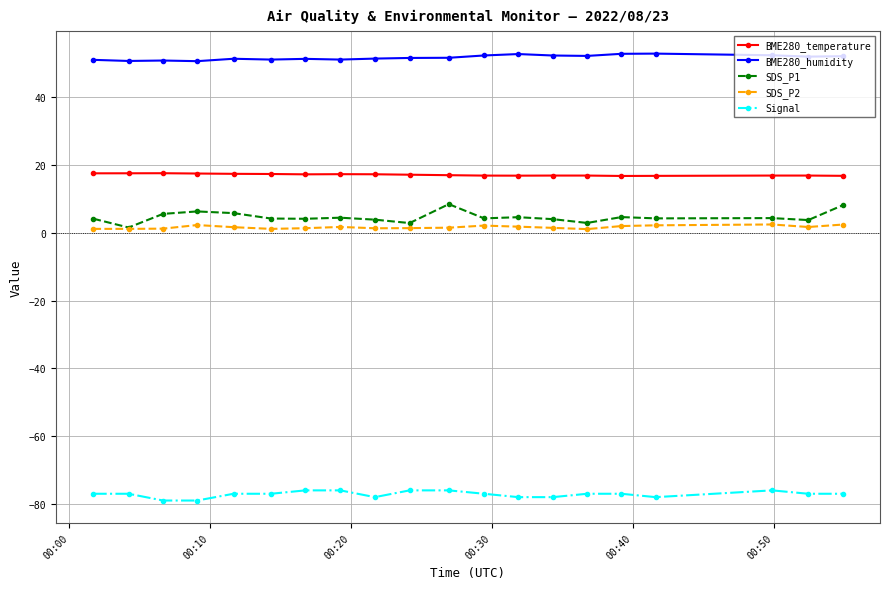

True or false: Signal and BME280_temperature intersect in this chart.

False